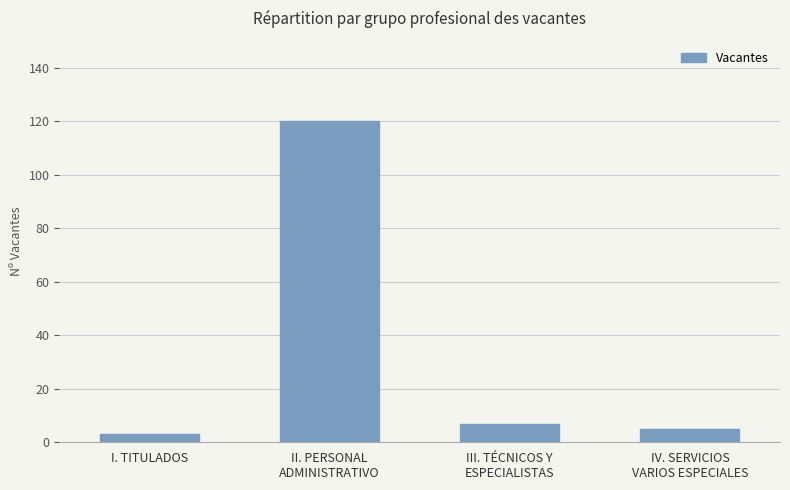

Reading left to right, transcribe all the data shown in this chart.

I. TITULADOS=3	II. PERSONAL
ADMINISTRATIVO=120	III. TÉCNICOS Y
ESPECIALISTAS=7	IV. SERVICIOS
VARIOS ESPECIALES=5